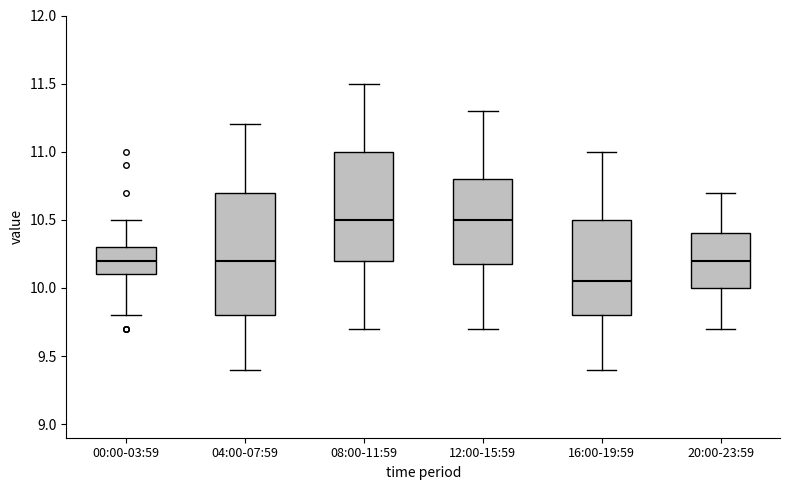

Reading left to right, read every box against the y-axis: the position of its median line, the range the box covers, and the ends of its whiskers. The values are not printed on the chart, so give them approximately, as read against the axis.

00:00-03:59: median 10.20, box 10.10 to 10.30, whiskers 9.80 to 10.50
04:00-07:59: median 10.20, box 9.80 to 10.70, whiskers 9.40 to 11.20
08:00-11:59: median 10.50, box 10.20 to 11.00, whiskers 9.70 to 11.50
12:00-15:59: median 10.50, box 10.20 to 10.80, whiskers 9.70 to 11.30
16:00-19:59: median 10.05, box 9.80 to 10.50, whiskers 9.40 to 11.00
20:00-23:59: median 10.20, box 10.00 to 10.40, whiskers 9.70 to 10.70